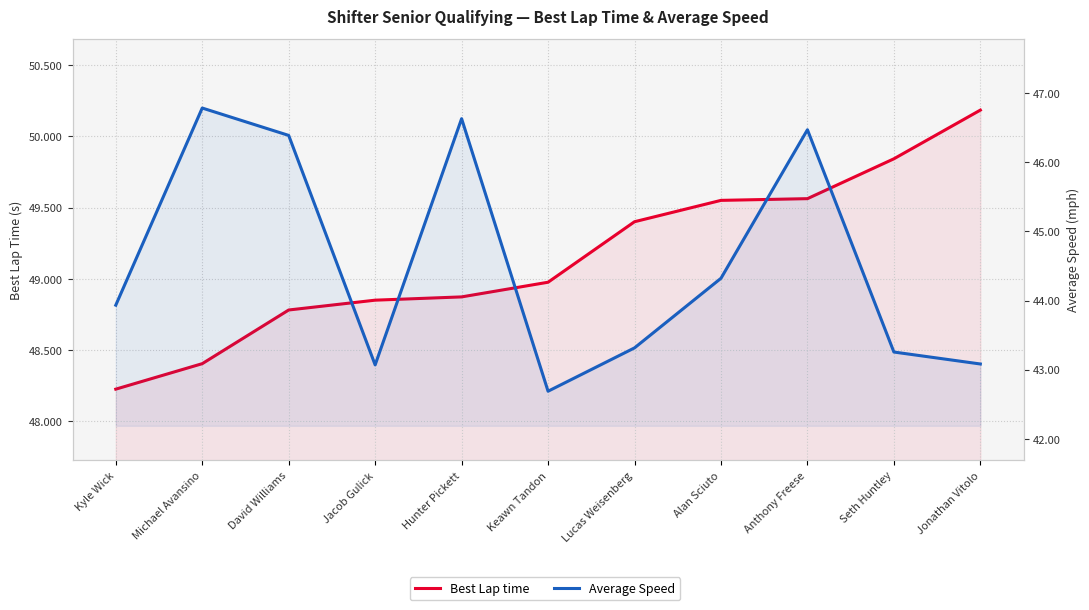

What is the highest value of the Best Lap time series?

50.2